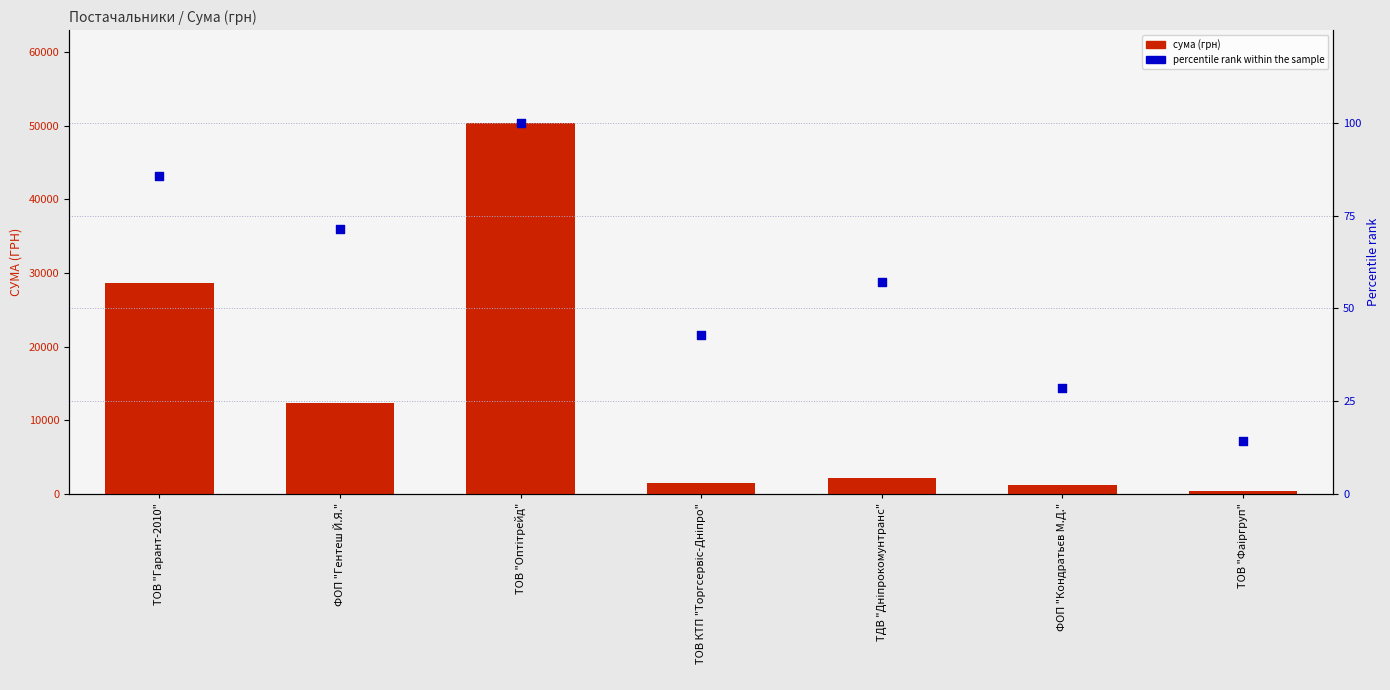

Is the value of сума (грн) at ТОВ КТП "Торгсервіс-Дніпро" greater than the value of percentile rank within the sample at ФОП "Гентеш Й.Я."?

Yes